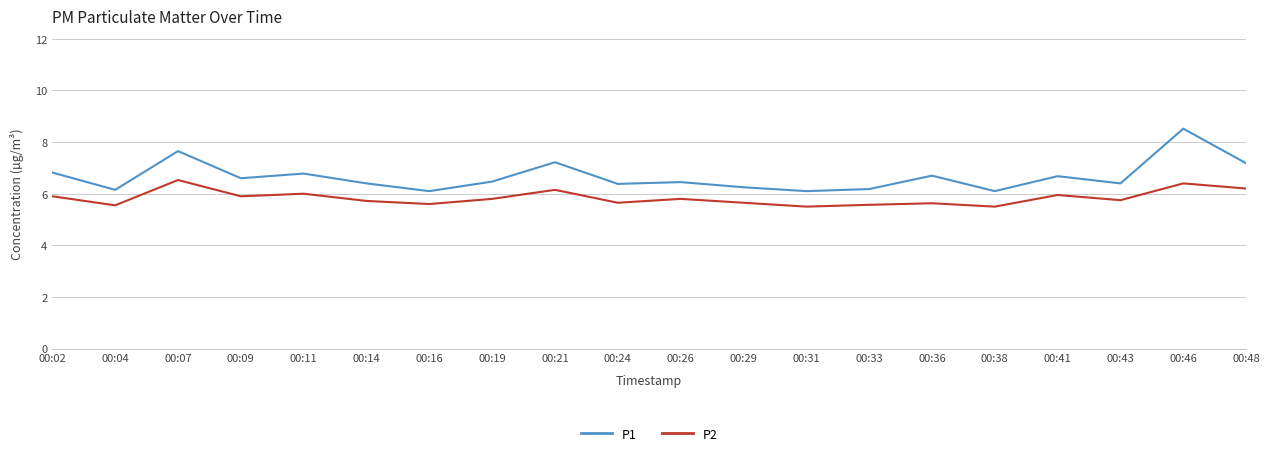

Is it true that P1 equals 9.8 at 00:29?

False